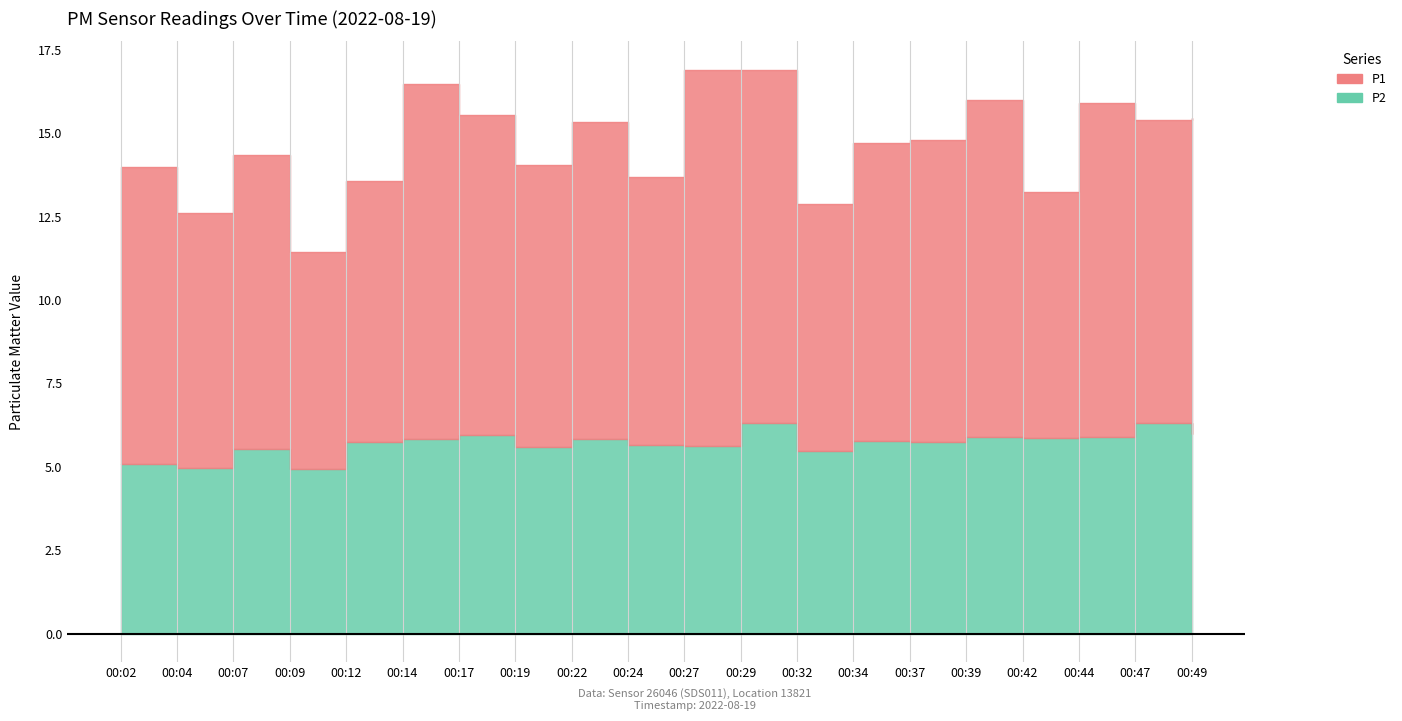

Between 00:19 and 00:47, which series saw the biggest shift?

P2